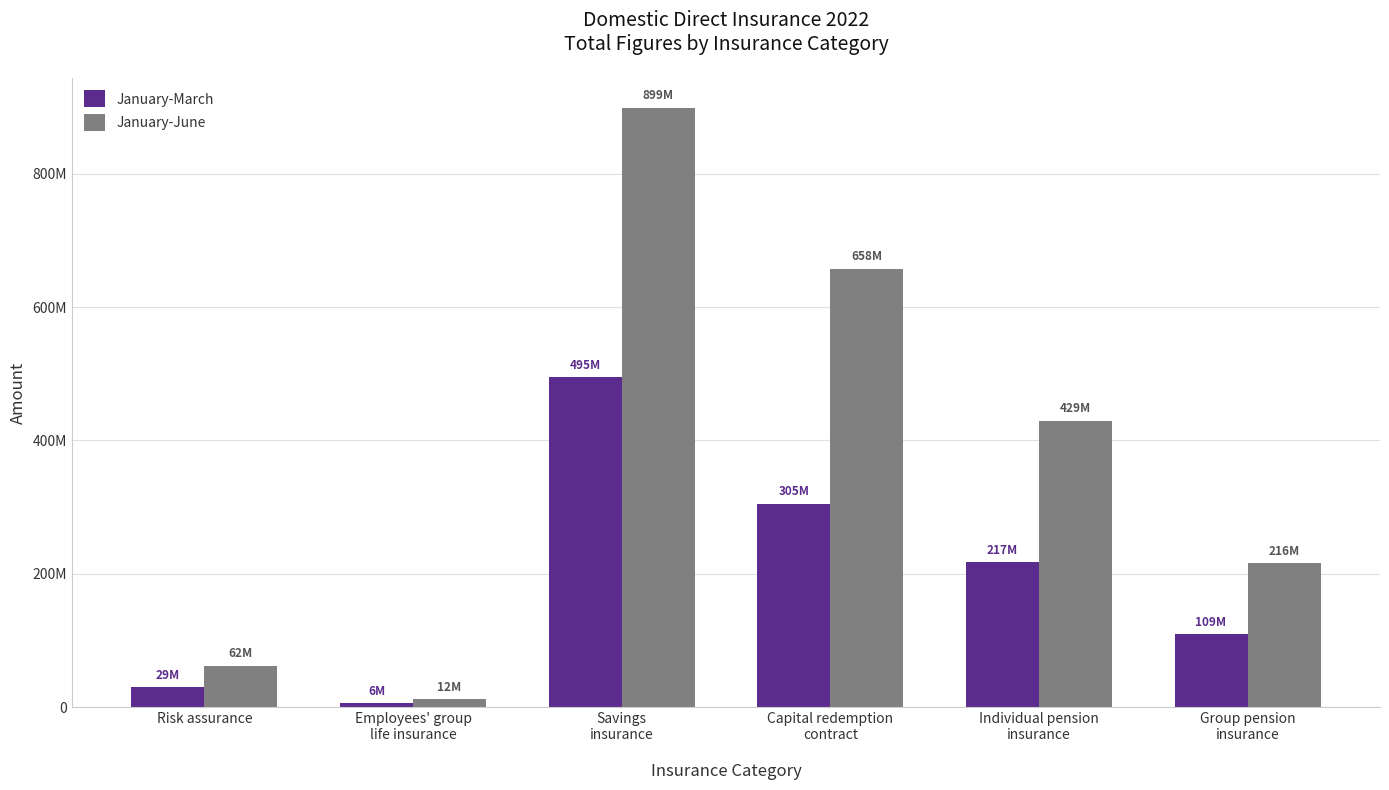

What is the difference between the maximum and minimum values in the January-June series?

886862094.0